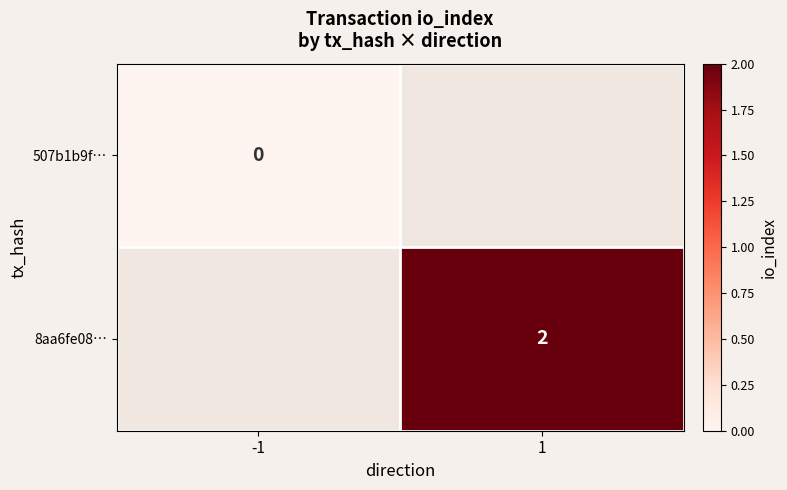

Which label corresponds to the smallest value in the chart?

-1